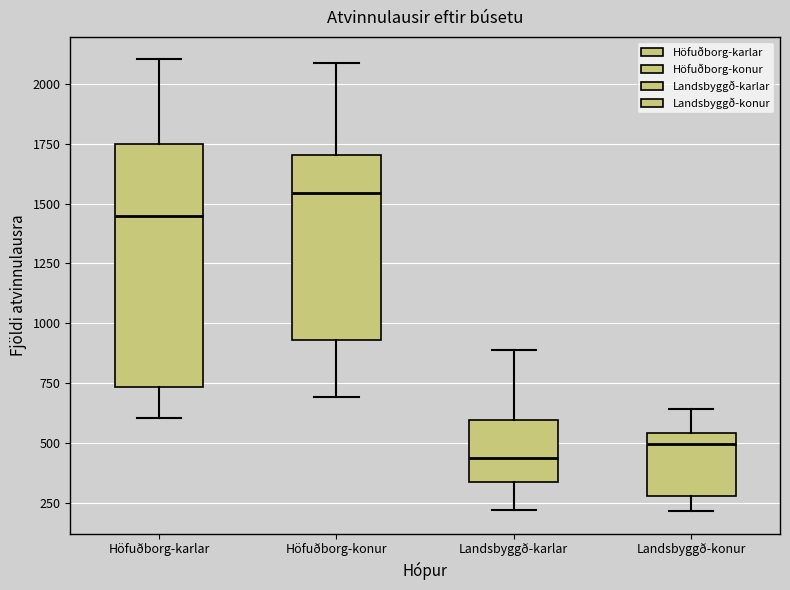

Where does the lower whisker of the box for Höfuðborg-karlar end on the y-axis? The values are not printed on the chart, so give them approximately, as read against the axis.

600